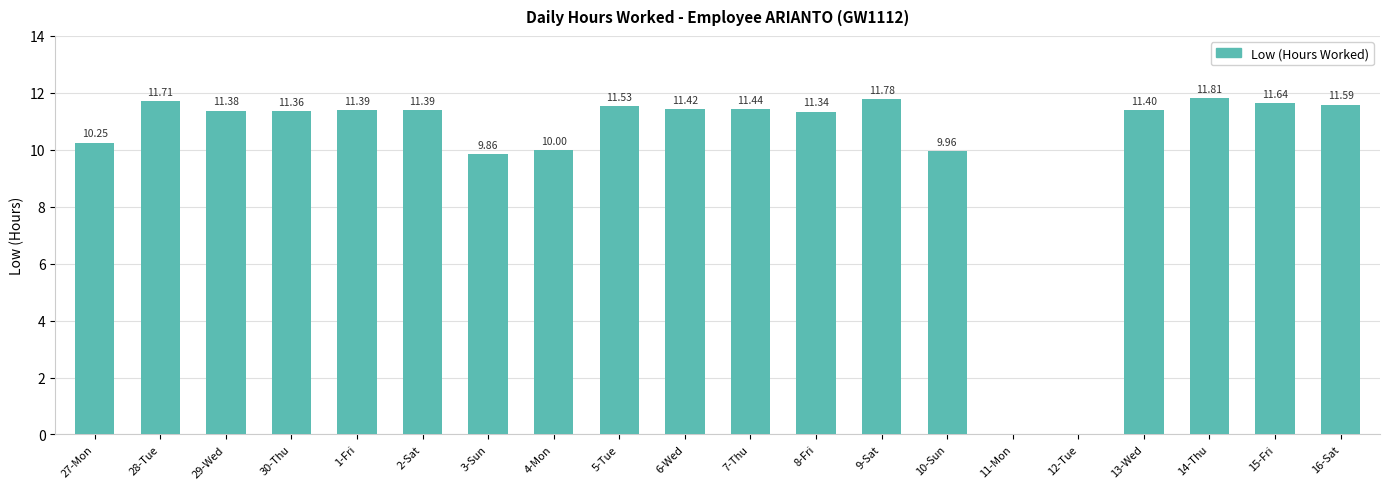

Are the bars horizontal?

No